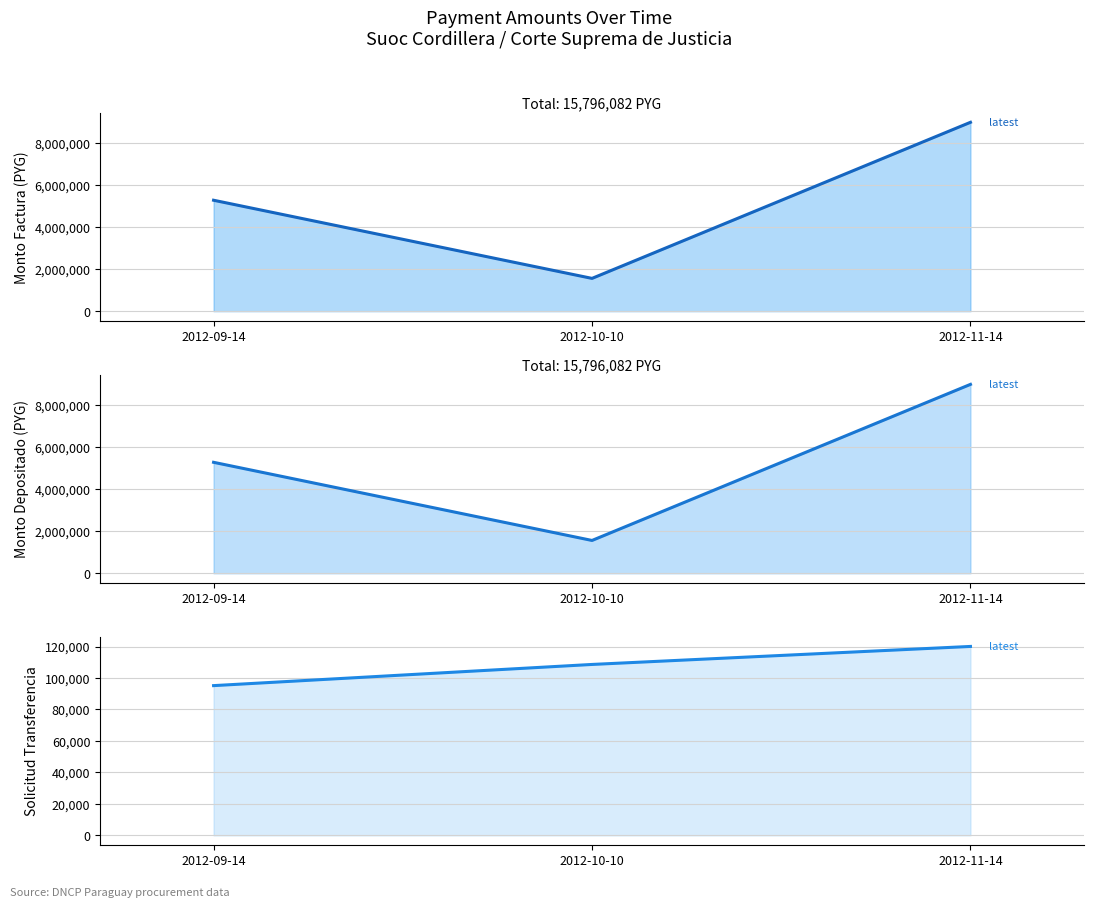

Which series has the largest total across all categories?

monto_factura